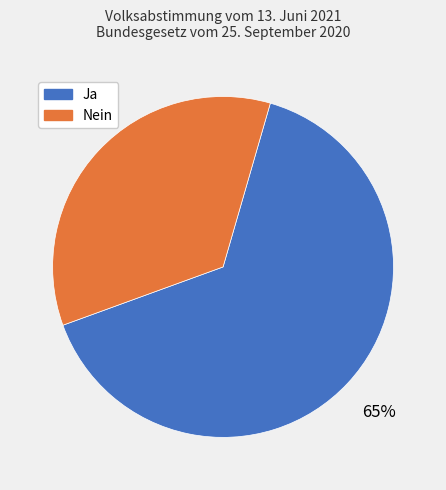

Rank the categories by value from lowest to highest.

Nein, Ja